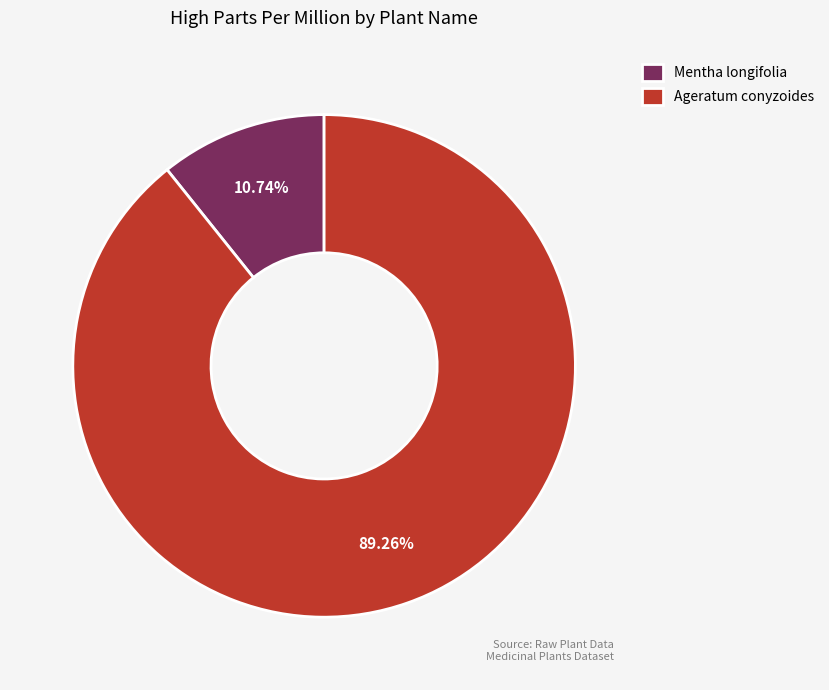

The Mentha longifolia slice represents 11% of the pie. True or false?

True